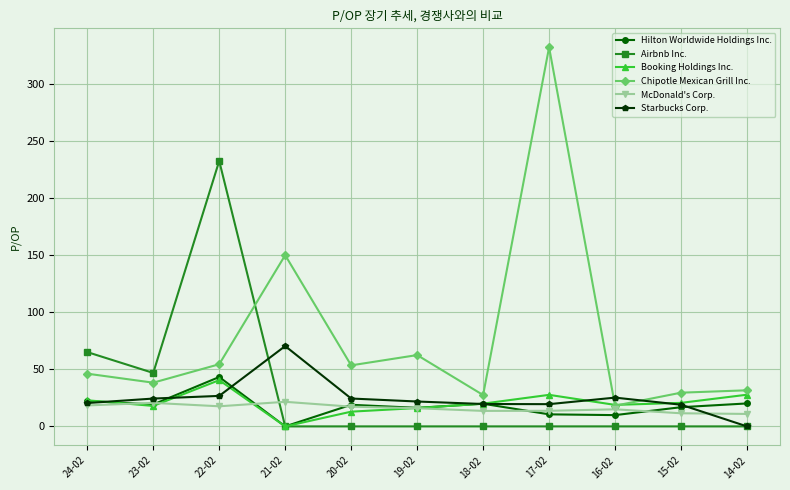

The value of Starbucks Corp. at 14-02 is -44.8. True or false?

False